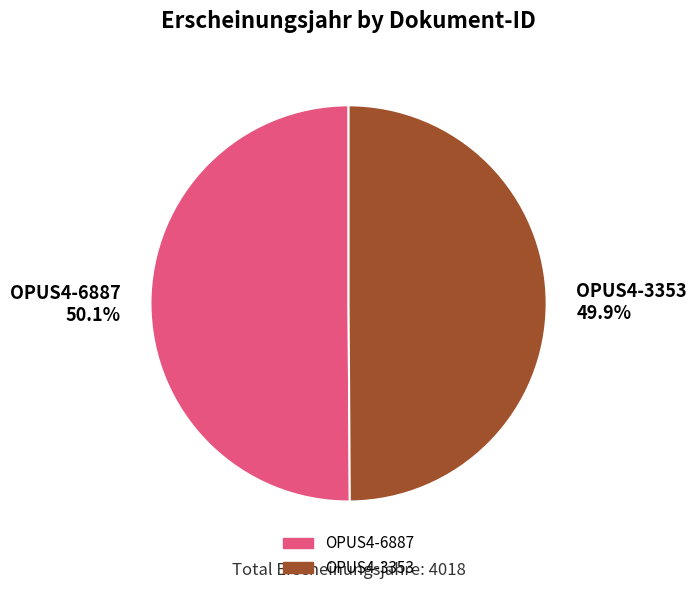

Combined, do OPUS4-3353 and OPUS4-6887 account for over 50%?

Yes